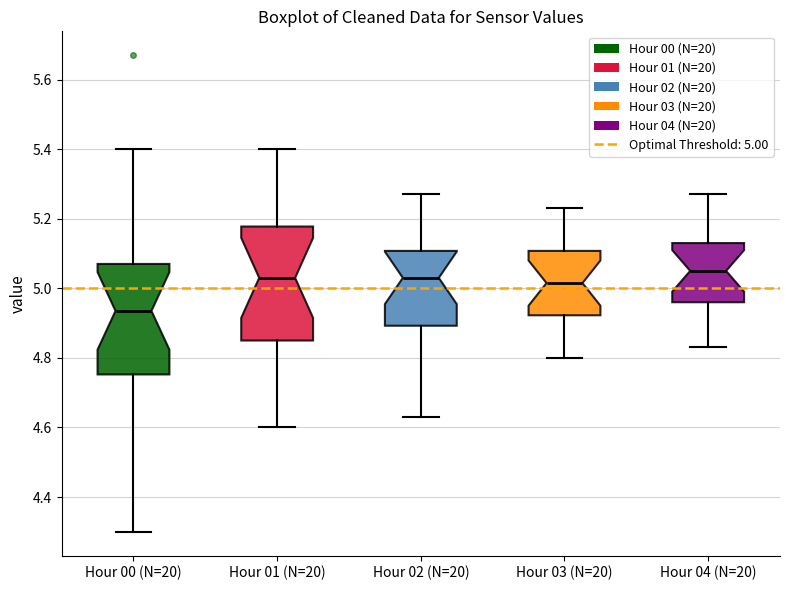

Reading left to right, transcribe this box plot: for each box, give where its median line is, the range the box spans, and where its two whiskers end, as read against the y-axis. The values are not printed on the chart, so give them approximately, as read against the axis.

Hour 00 (N=20): median 4.94, box 4.76 to 5.08, whiskers 4.30 to 5.40
Hour 01 (N=20): median 5.04, box 4.86 to 5.18, whiskers 4.60 to 5.40
Hour 02 (N=20): median 5.04, box 4.90 to 5.10, whiskers 4.64 to 5.28
Hour 03 (N=20): median 5.02, box 4.92 to 5.10, whiskers 4.80 to 5.24
Hour 04 (N=20): median 5.06, box 4.96 to 5.14, whiskers 4.84 to 5.28